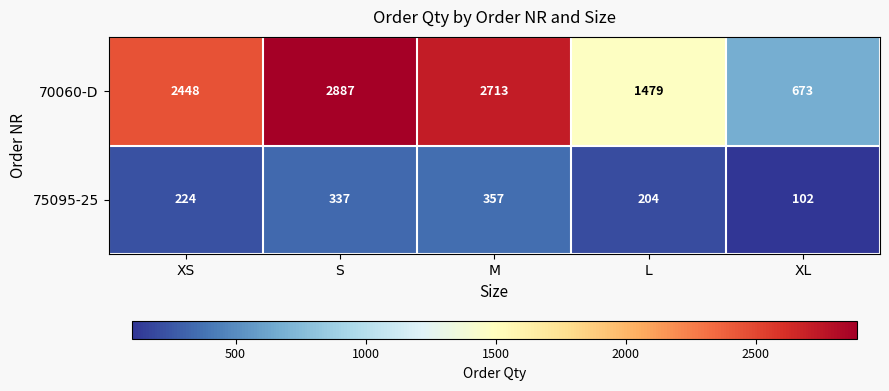

Which series has the largest range (max minus min)?

70060-D